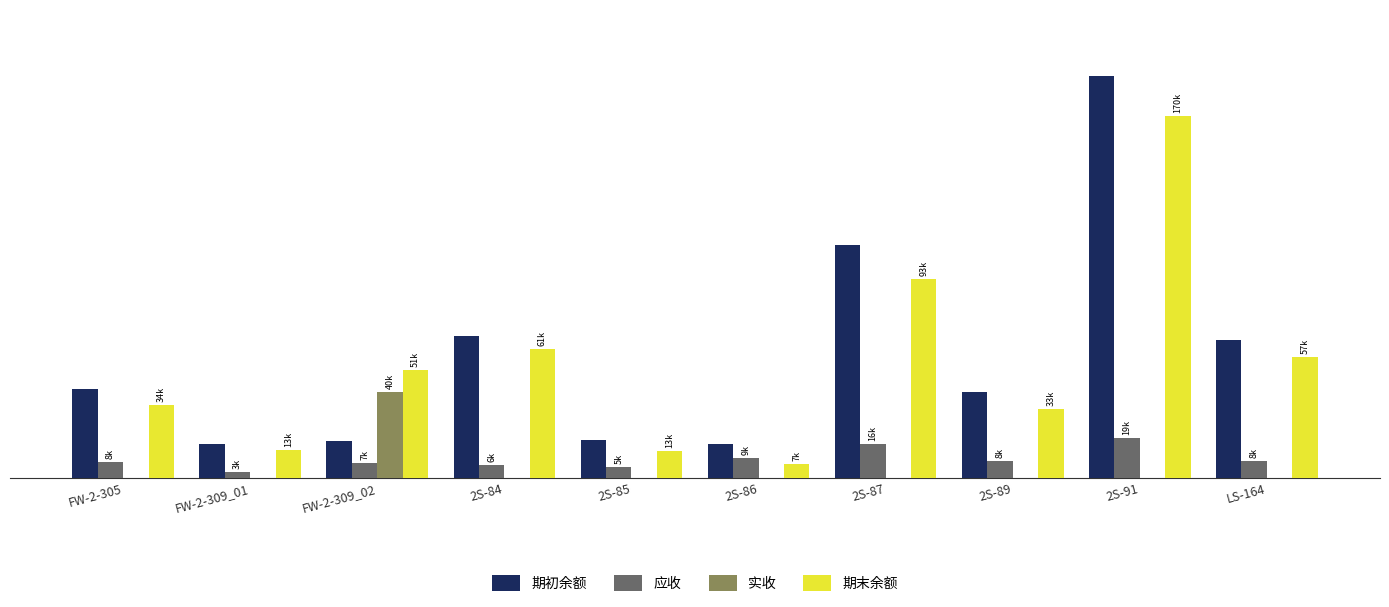

What is the average value of the 期末余额 series?

53054.4